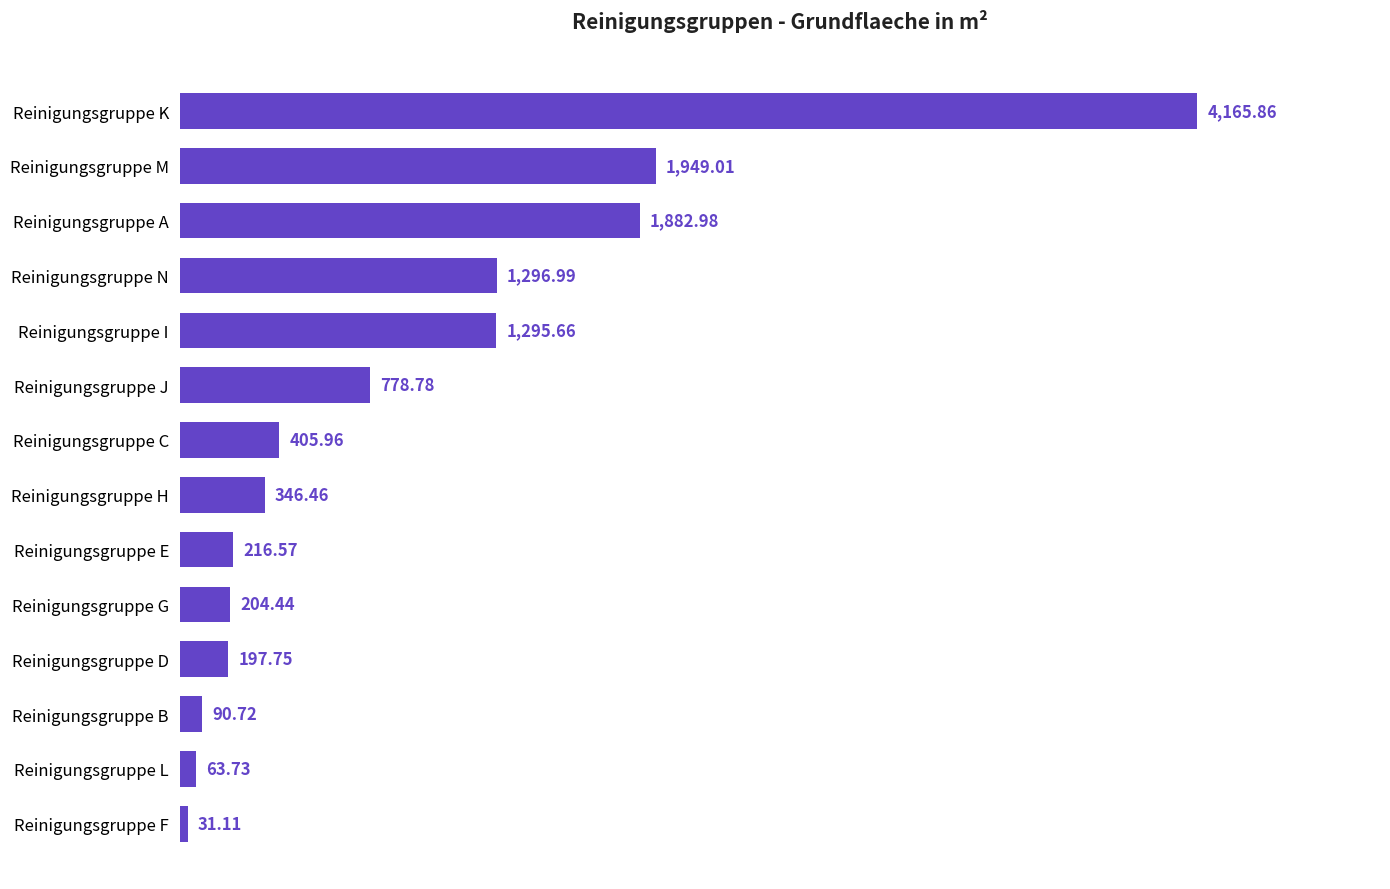

Which label corresponds to the largest value in the chart?

Reinigungsgruppe K